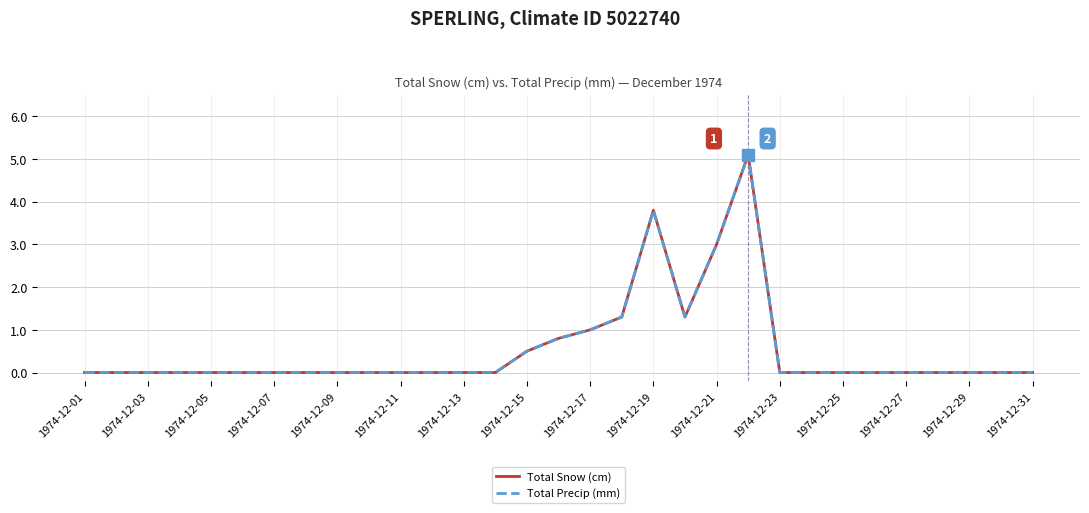

Is this an area chart (filled region under the line)?

No